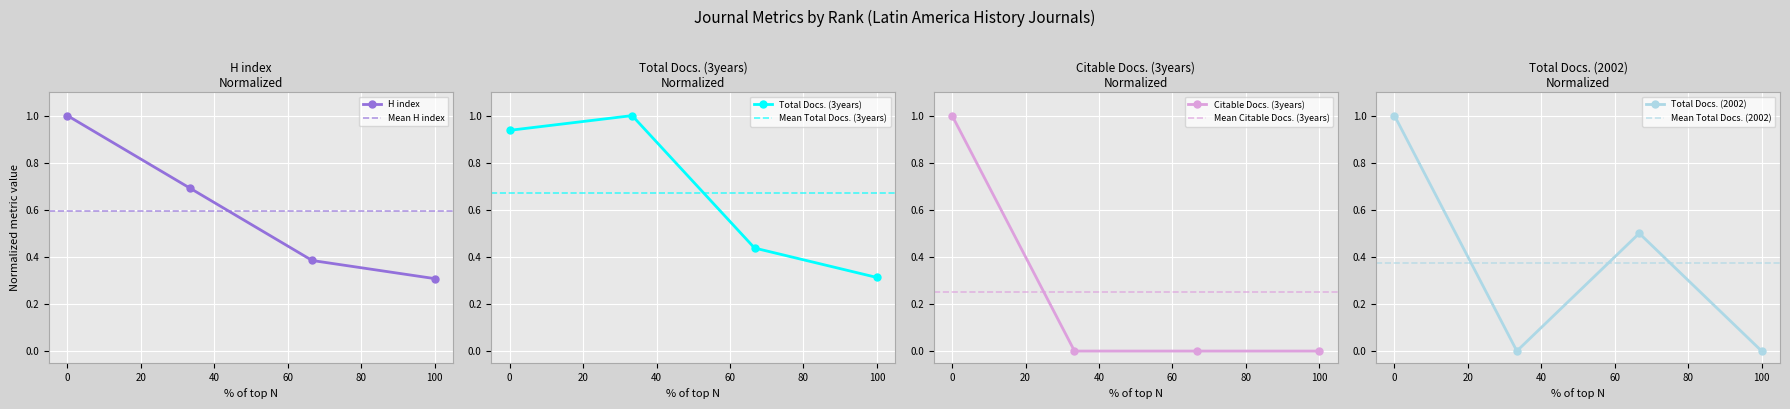

What is the sum of all H index values?

2.4